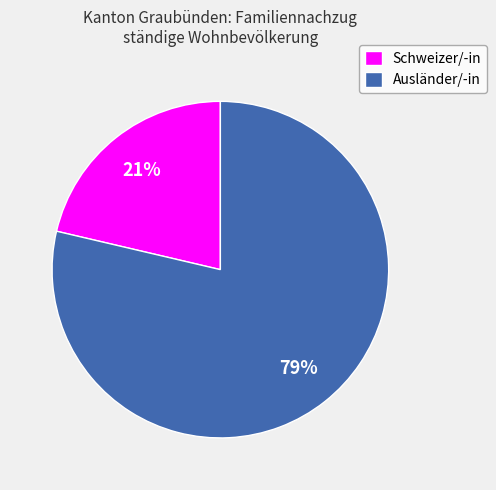

What is the smallest slice in the pie chart?

Schweizer/-in